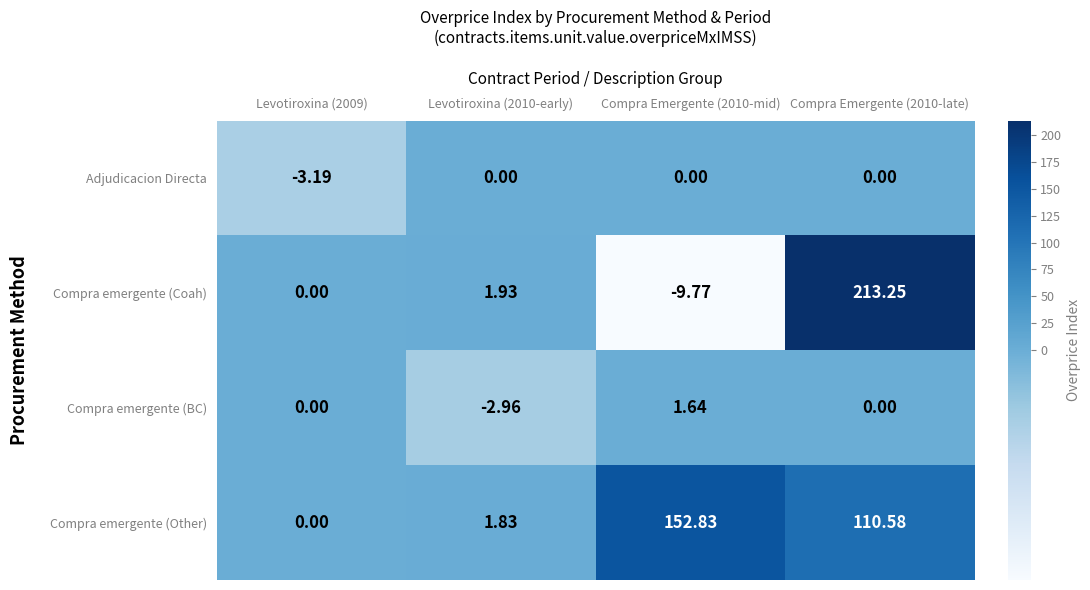

How many categories are shown in the chart?

4